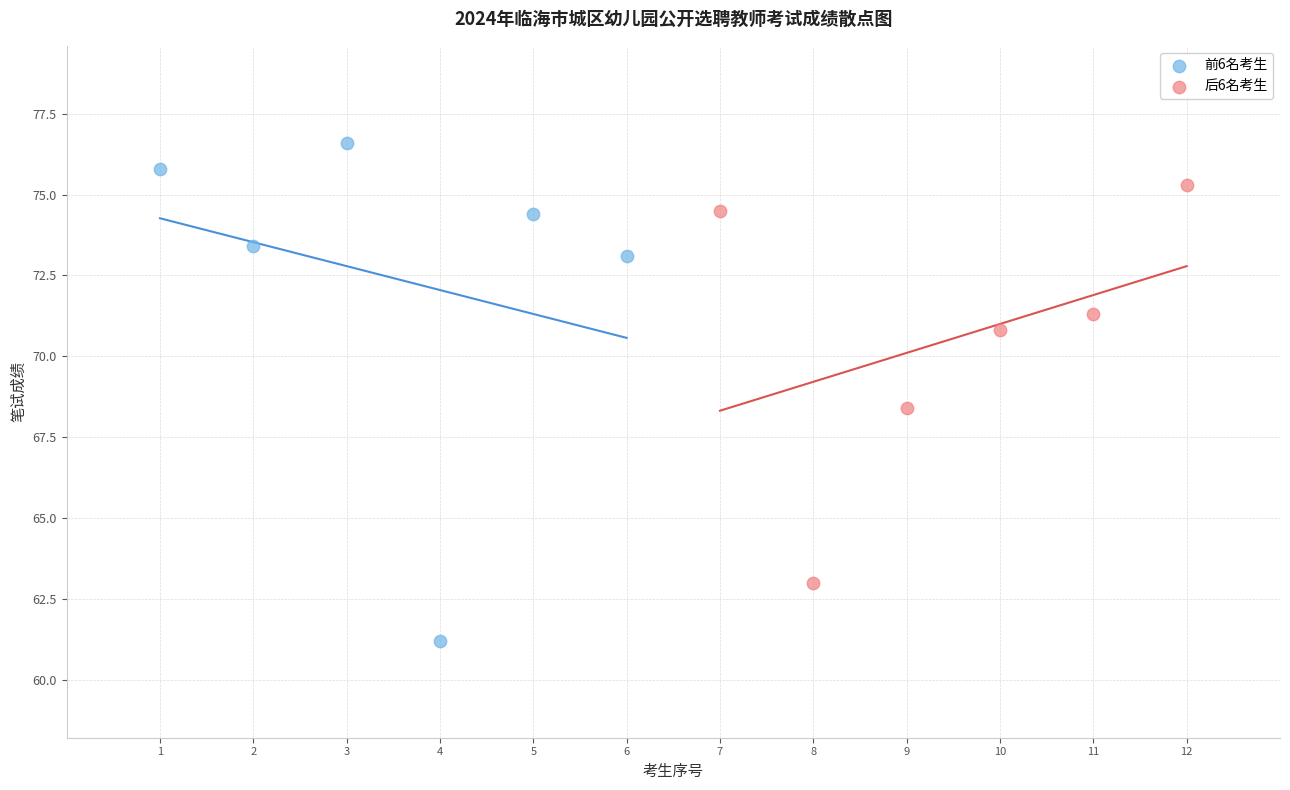

Which series has the widest spread of Y values?

前6名考生